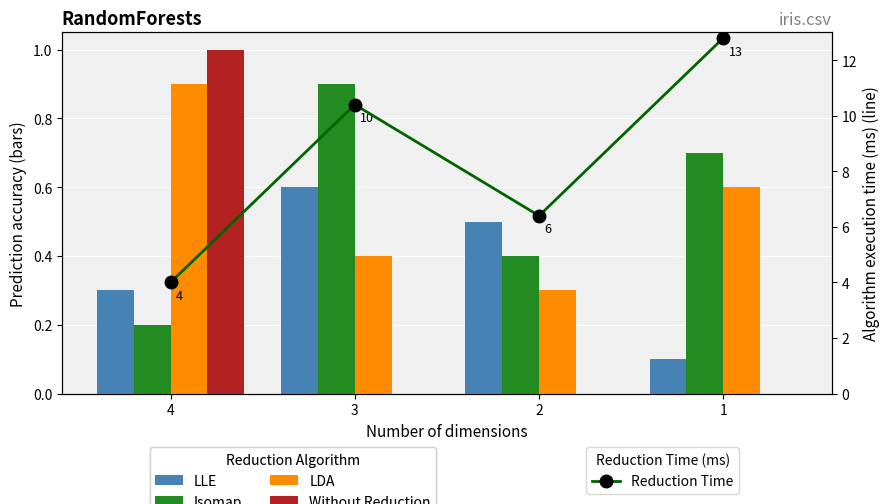

The value of Isomap at 4 is 0.3. True or false?

False